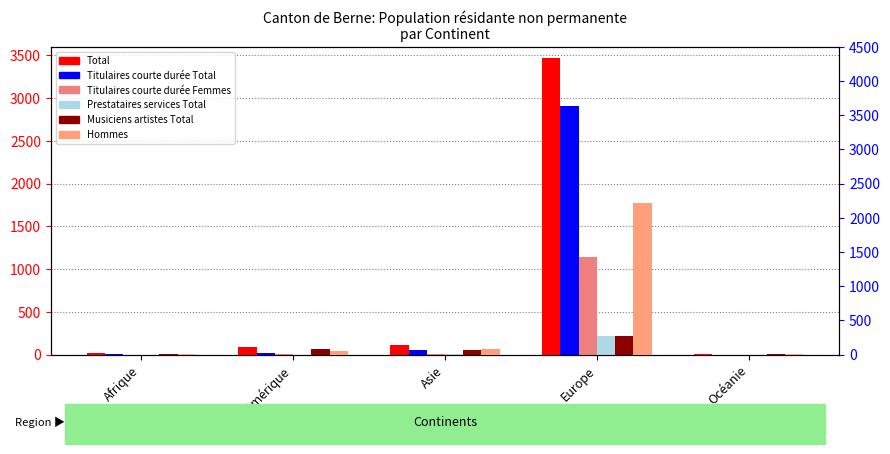

How many categories are shown in the chart?

5